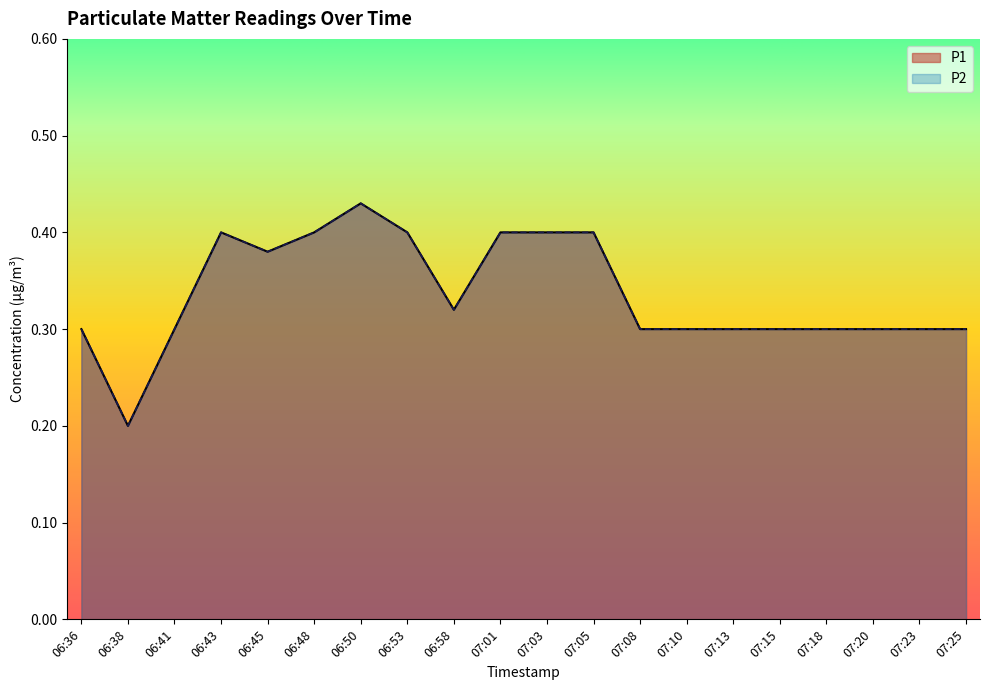

True or false: P2 has more than 0 points higher than both neighbors.

True